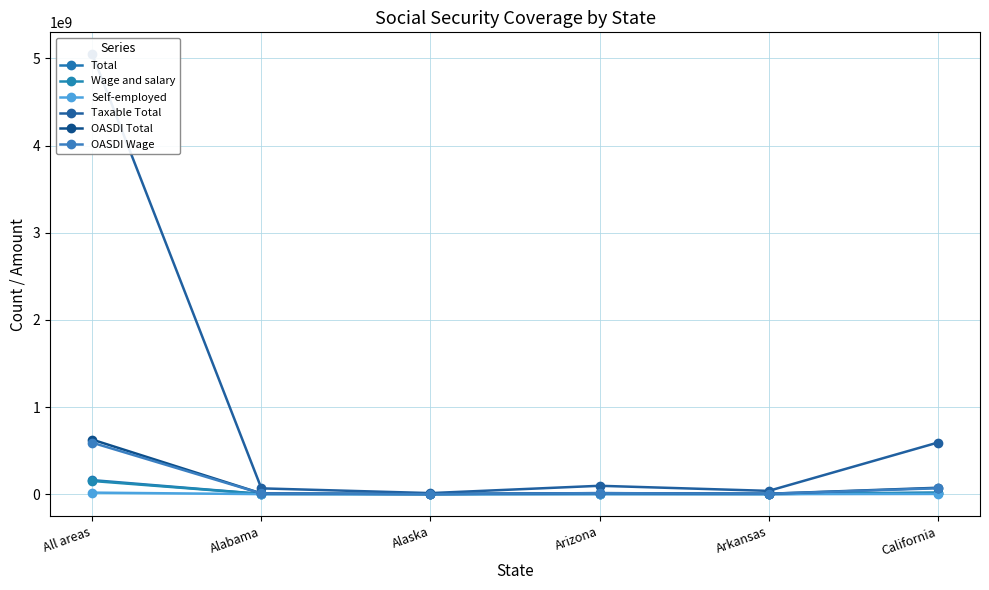

Which series has the largest total across all categories?

Taxable Total